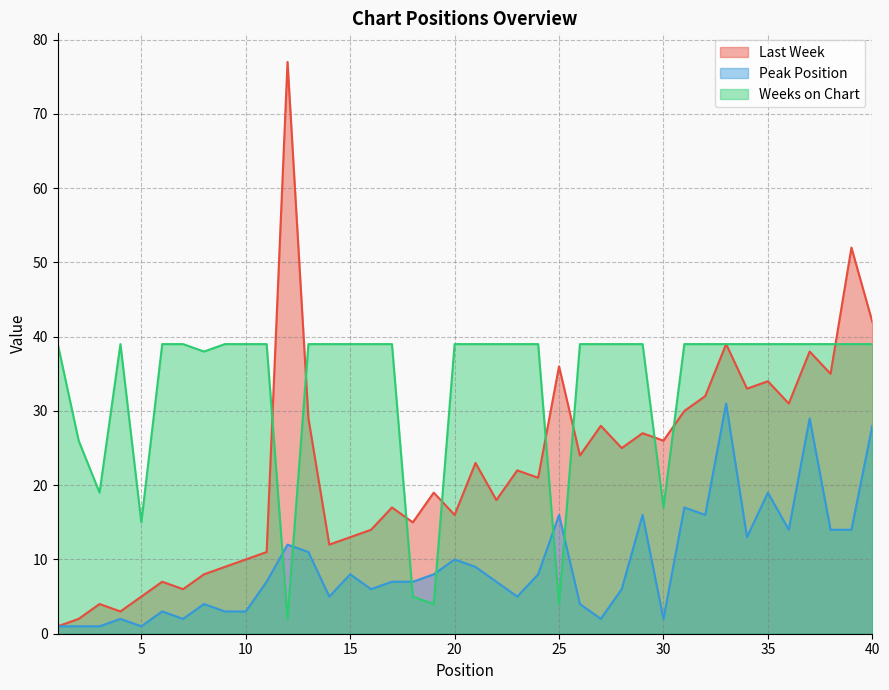

List the labels in order of Peak Position value, smallest first.

1, 2, 3, 5, 4, 7, 27, 30, 6, 9, 10, 8, 26, 14, 23, 16, 28, 11, 17, 18, 22, 15, 19, 24, 21, 20, 13, 12, 34, 36, 38, 39, 25, 29, 32, 31, 35, 40, 37, 33